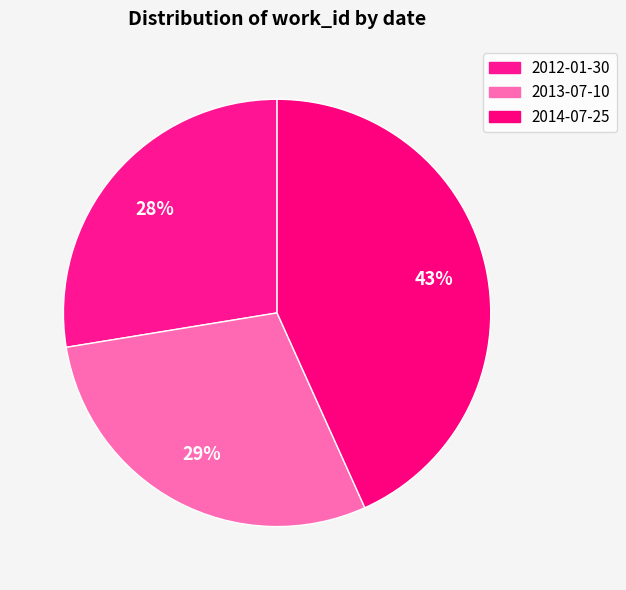

The 2014-07-25 slice represents 43% of the pie. True or false?

True